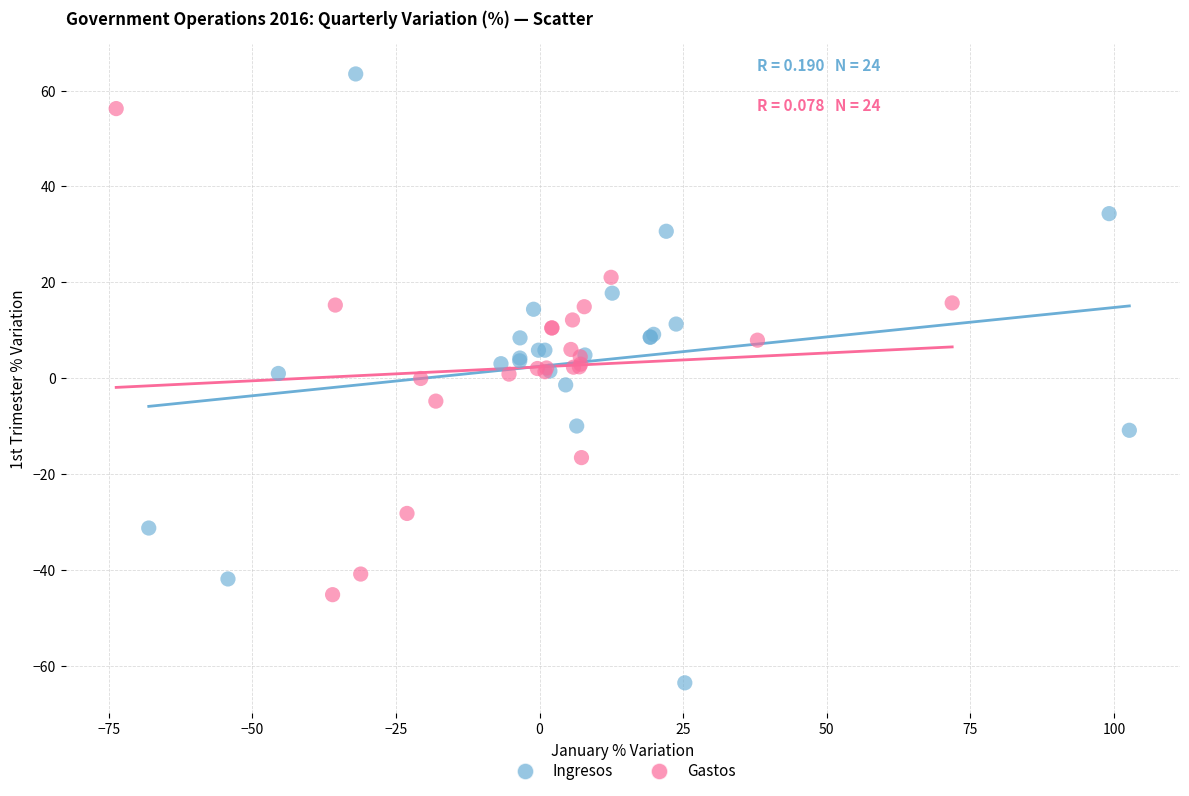

Which series has the largest Y range (max minus min)?

Ingresos